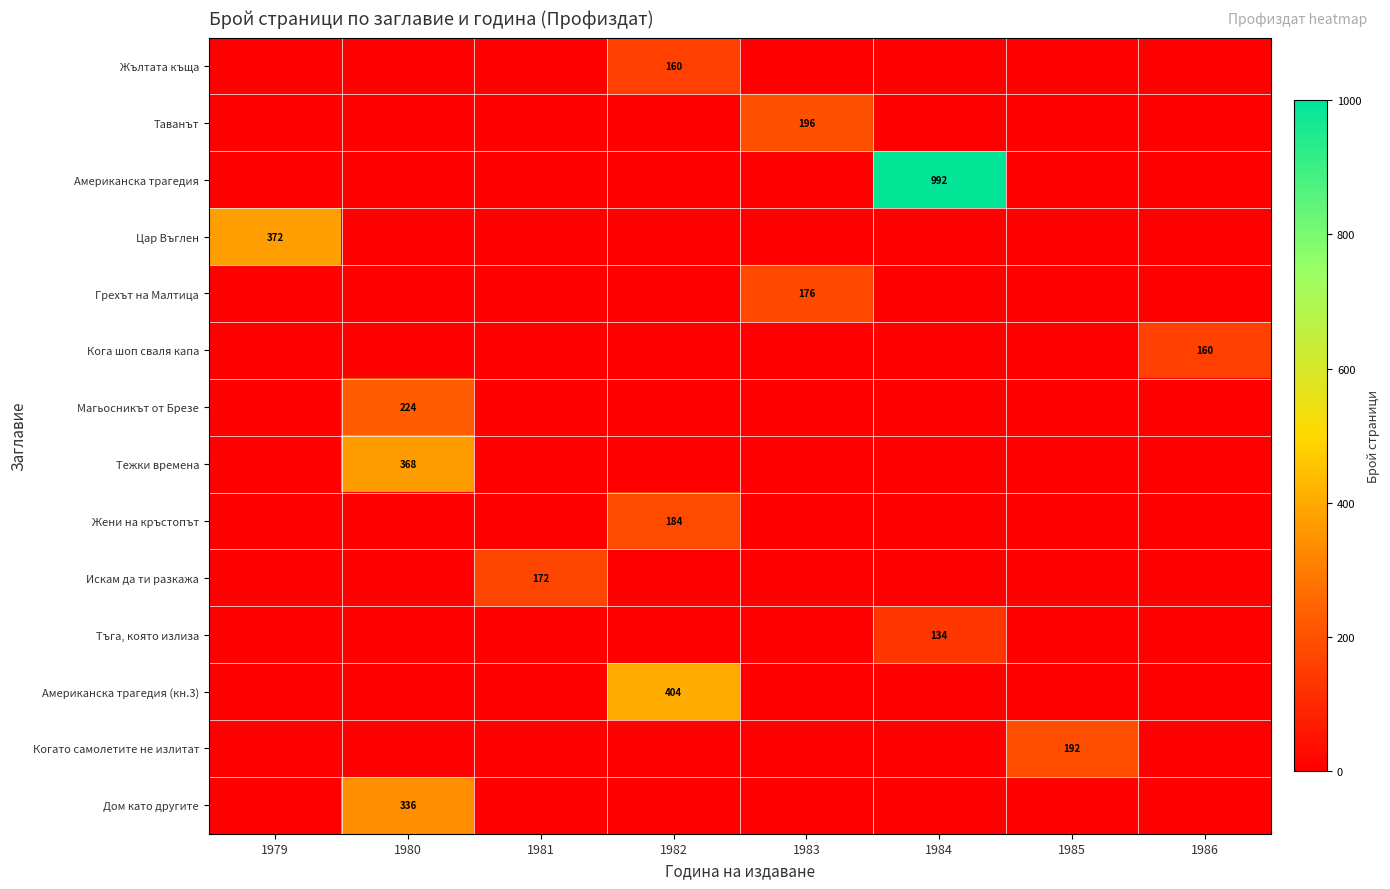

The value of Таванът at 1983 is 196. True or false?

True